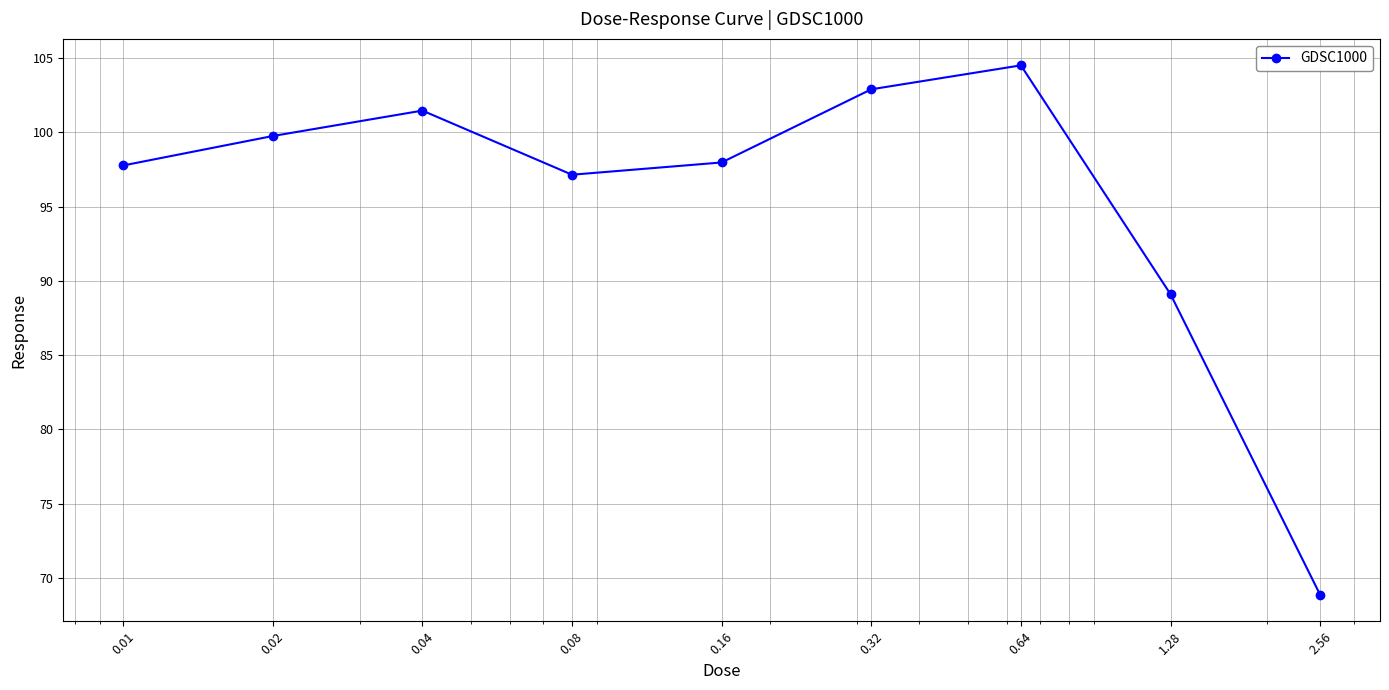

What is the smallest value displayed?

68.9